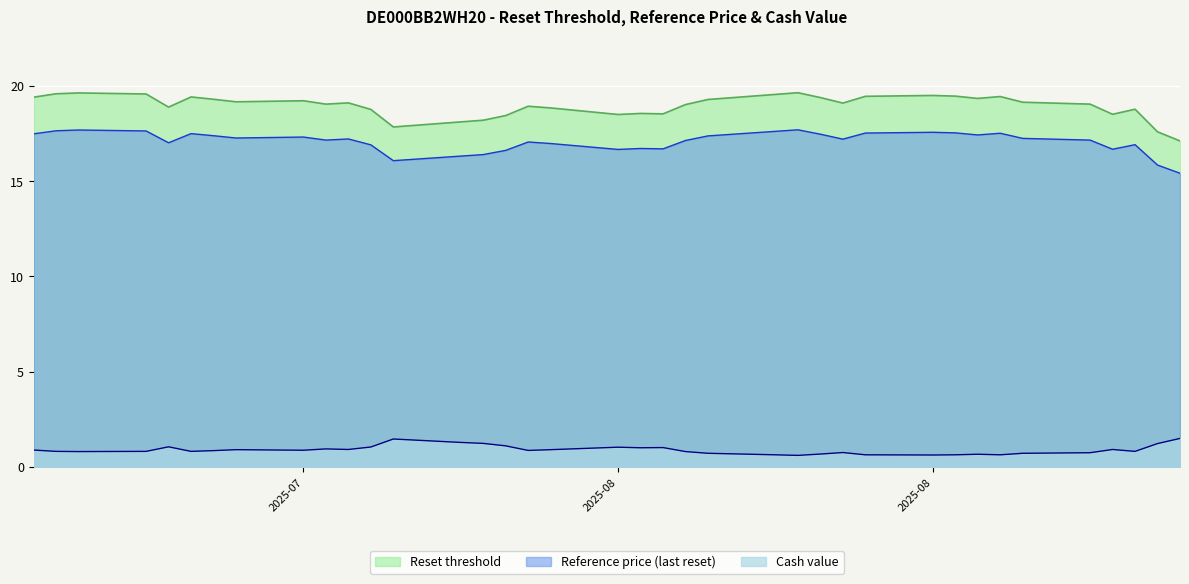

What is the spread (max minus min) of values at 2025-09-04?

16.4